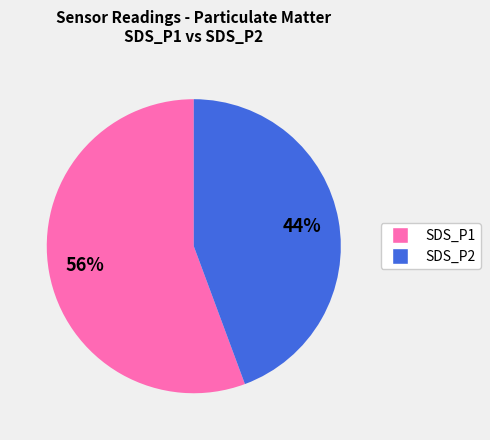

How many slices are in this pie chart?

2